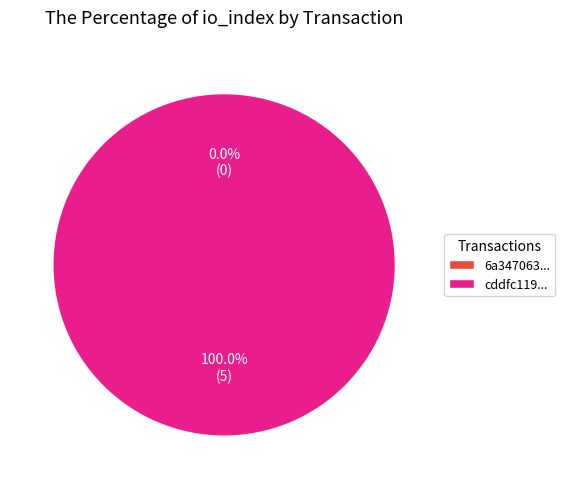

To the nearest percent, what is the difference between the largest and smallest slice percentages?

100%